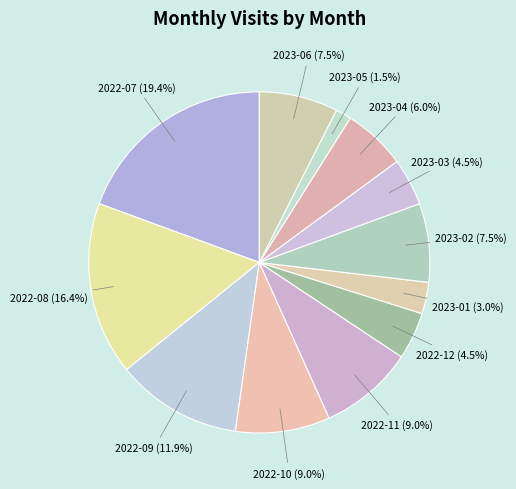

What is the largest slice in the pie chart?

2022-07